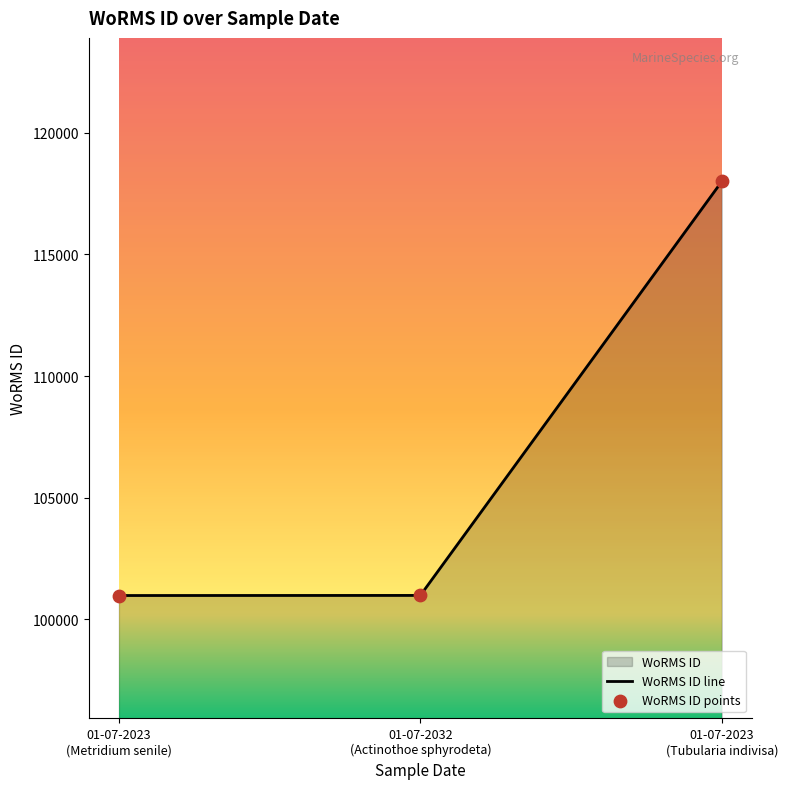

What is the difference between the maximum and minimum values?

17012